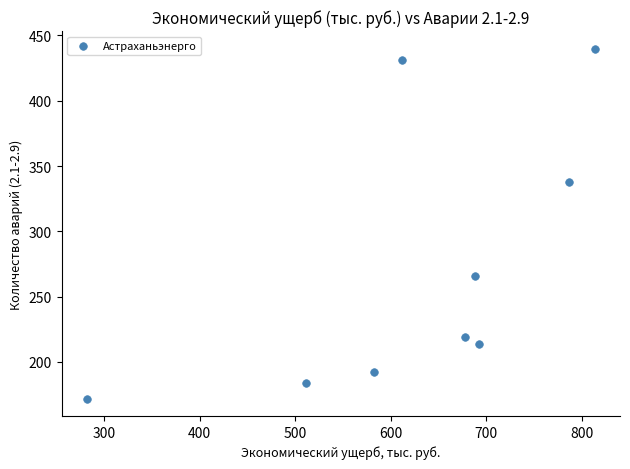

What Y value in the scatter plot is closest to 306?

338